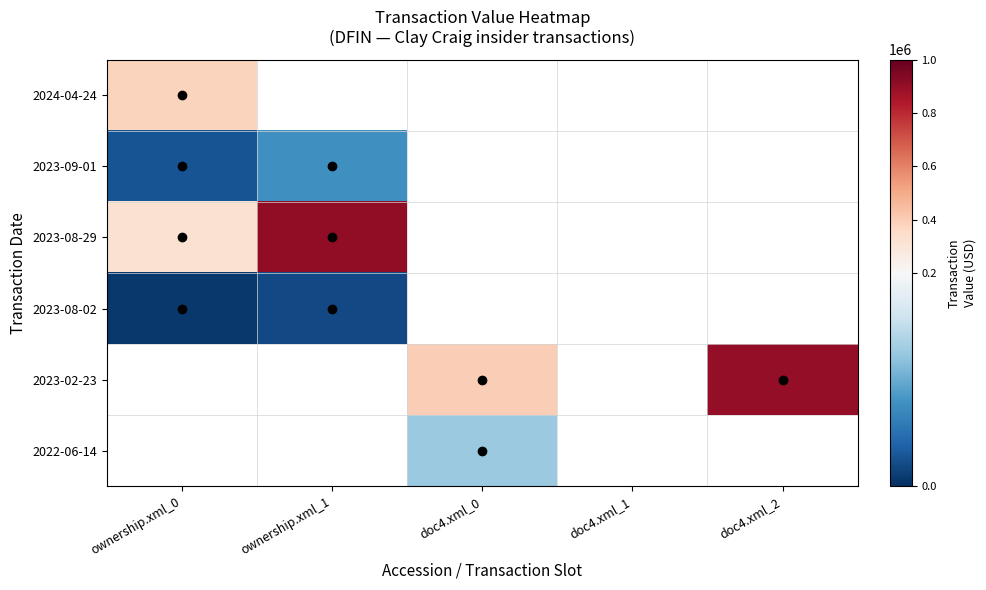

At ownership.xml_1, list the series in order from largest to smallest.

2023-08-29, 2023-08-02, 2023-02-23, 2022-06-14, 2024-04-24, 2023-09-01